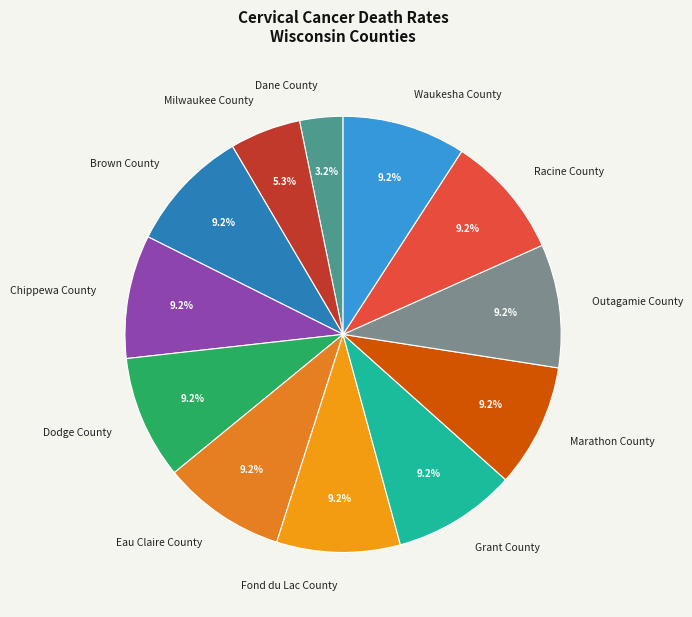

Approximately how many times larger is the value at Racine County compared to Brown County?

1.0